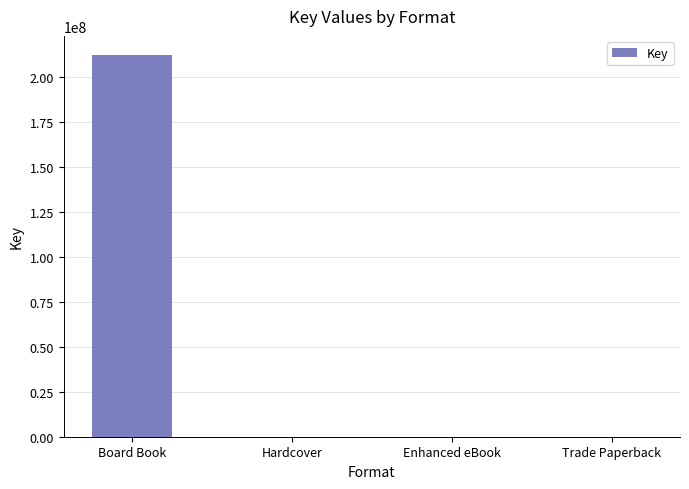

What is the sum of all values?

212542325